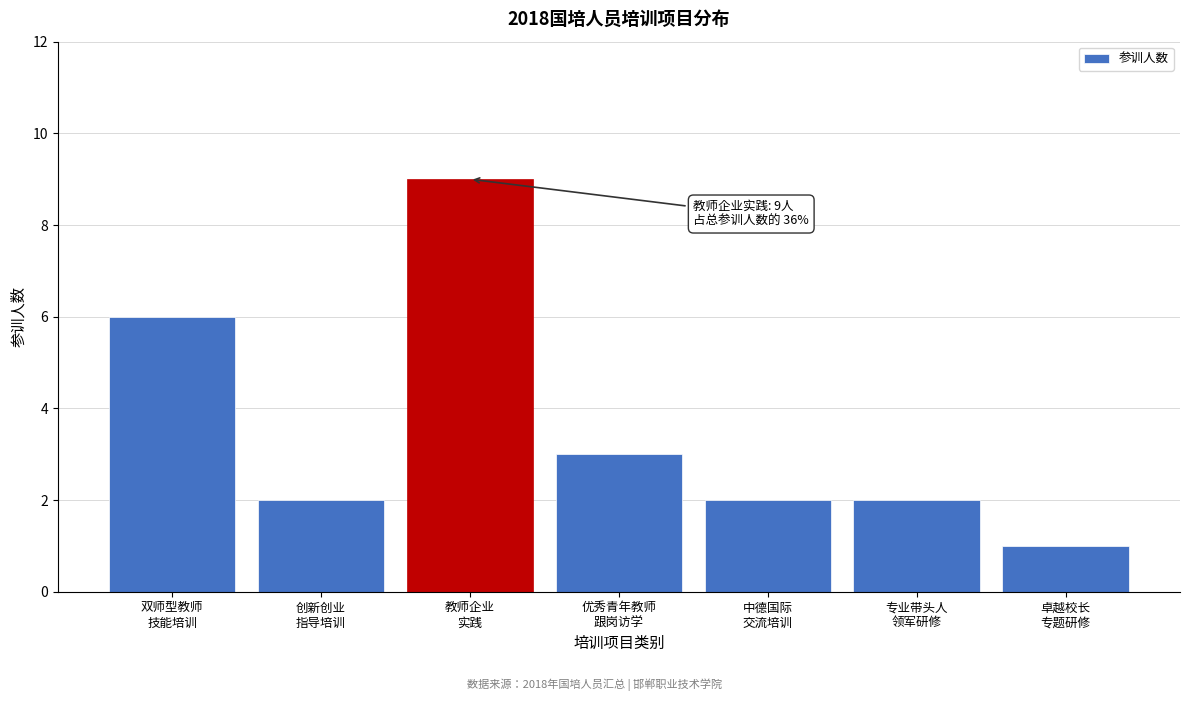

Reading right to left, transcribe all the data shown in this chart.

1	2	2	3	9	2	6